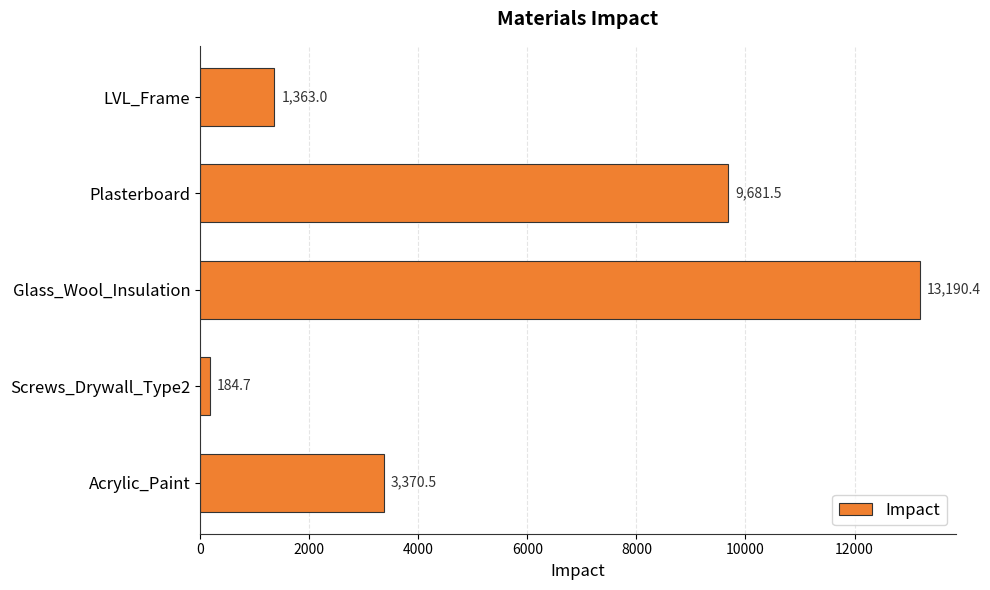

What is the sum of all values?

27790.1